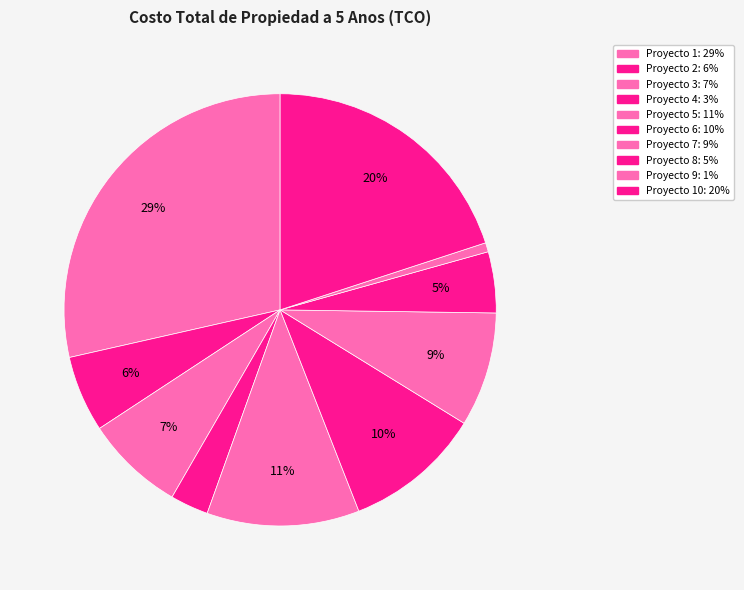

Count the number of slices in the pie.

10